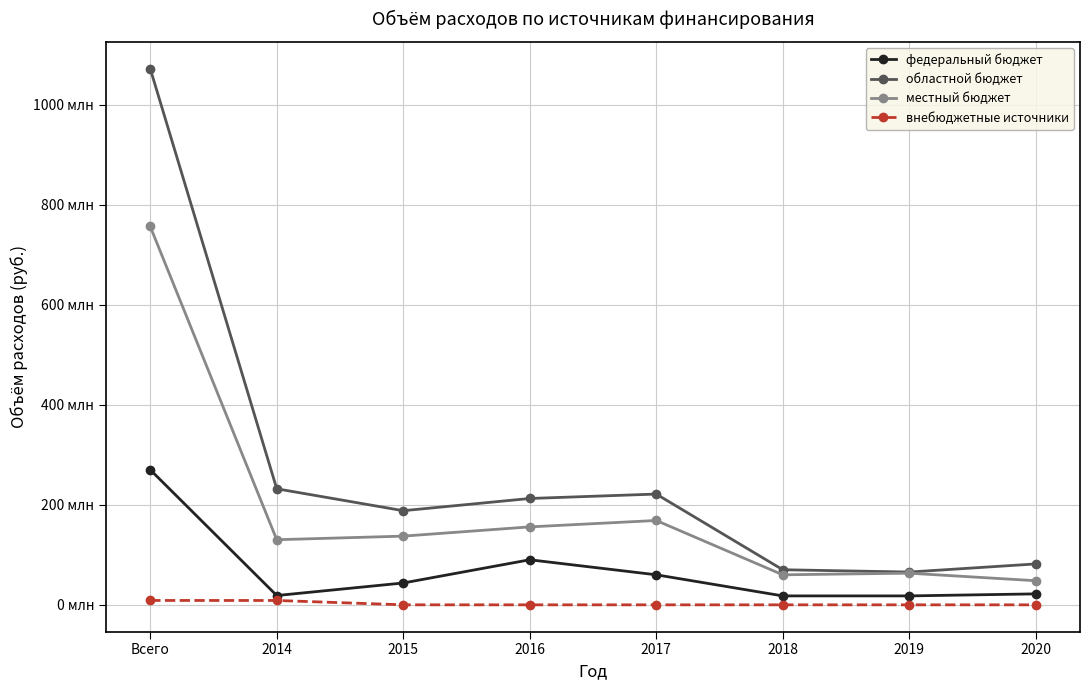

Reading right to left, list all the values displayed in this chart.

федеральный бюджет: 2020=21913000.0	2019=17848000.0	2018=17855000.0	2017=60042015.0	2016=90069608.2	2015=43668727.1	2014=18592000.0	Всего=269988350.4
областной бюджет: 2020=81750300.0	2019=65539500.0	2018=70157500.0	2017=221407600.7	2016=212589357.3	2015=188157980.5	2014=231977155.1	Всего=1071579393.6
местный бюджет: 2020=48212200.0	2019=63258524.0	2018=60010000.0	2017=168603898.2	2016=155805064.6	2015=137337393.1	2014=130147313.9	Всего=756223393.8
внебюджетные источники: 2020=0.0	2019=0.0	2018=0.0	2017=0.0	2016=0.0	2015=25000.0	2014=8725200.0	Всего=8750200.0